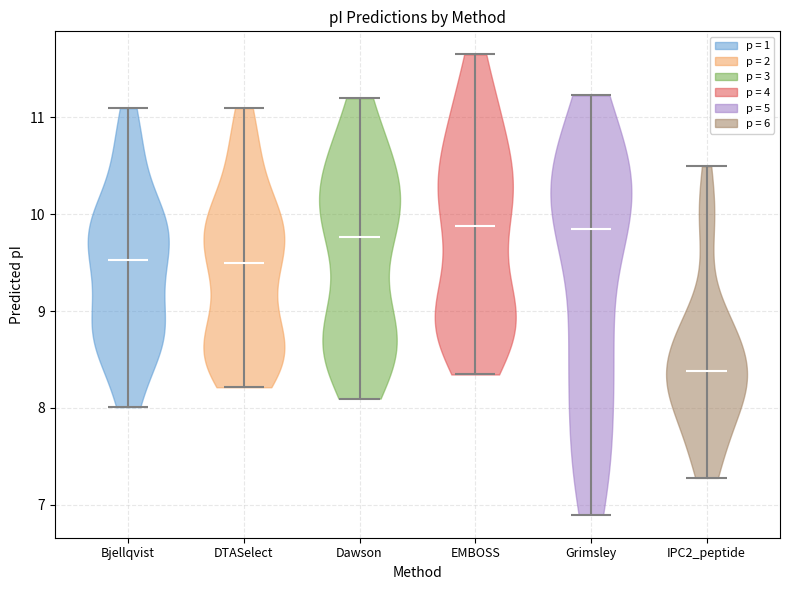

Which violin has the lowest median line?

IPC2_peptide